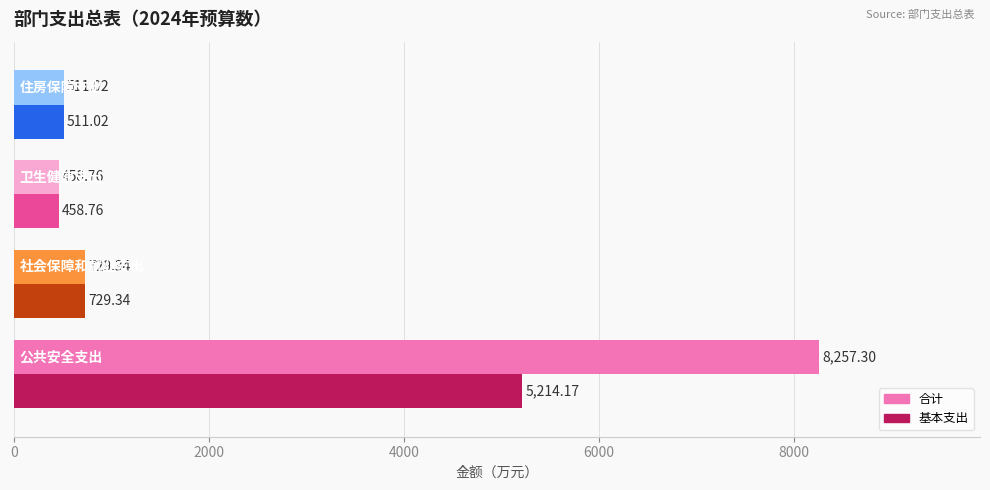

Which series has the largest total across all categories?

合计